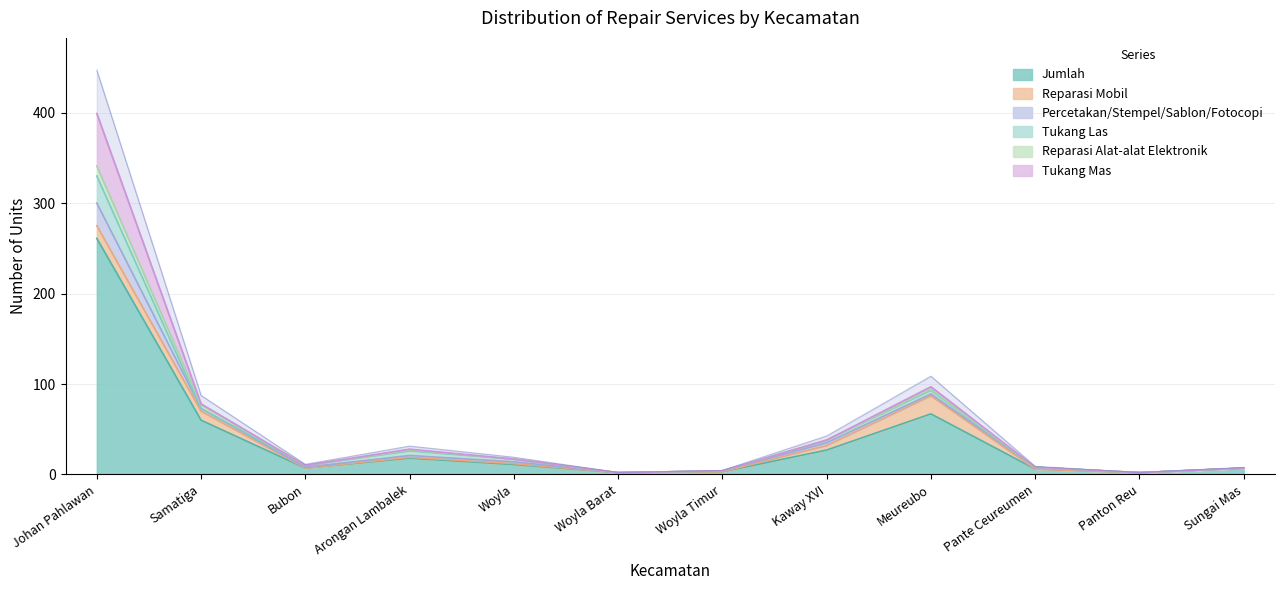

At which category is the sum across all series the highest?

Johan Pahlawan